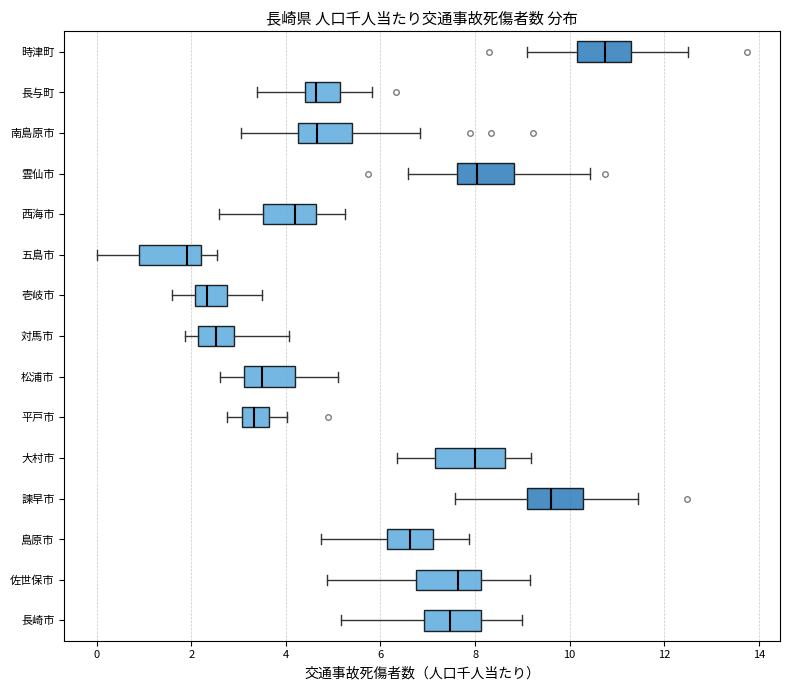

Reading bottom to top, read every box against the x-axis: the position of its median line, the range the box covers, and the ends of its whiskers. The values are not printed on the chart, so give them approximately, as read against the axis.

長崎市: median 7.4, box 7.0 to 8.2, whiskers 5.2 to 9.0
佐世保市: median 7.6, box 6.8 to 8.2, whiskers 4.8 to 9.2
島原市: median 6.6, box 6.2 to 7.2, whiskers 4.8 to 7.8
諫早市: median 9.6, box 9.2 to 10.2, whiskers 7.6 to 11.4
大村市: median 8.0, box 7.2 to 8.6, whiskers 6.4 to 9.2
平戸市: median 3.4, box 3.0 to 3.6, whiskers 2.8 to 4.0
松浦市: median 3.4, box 3.2 to 4.2, whiskers 2.6 to 5.2
対馬市: median 2.6, box 2.2 to 3.0, whiskers 1.8 to 4.0
壱岐市: median 2.4, box 2.0 to 2.8, whiskers 1.6 to 3.6
五島市: median 2.0, box 0.8 to 2.2, whiskers 0.0 to 2.6
西海市: median 4.2, box 3.6 to 4.6, whiskers 2.6 to 5.2
雲仙市: median 8.0, box 7.6 to 8.8, whiskers 6.6 to 10.4
南島原市: median 4.6, box 4.2 to 5.4, whiskers 3.0 to 6.8
長与町: median 4.6, box 4.4 to 5.2, whiskers 3.4 to 5.8
時津町: median 10.8, box 10.2 to 11.2, whiskers 9.2 to 12.6